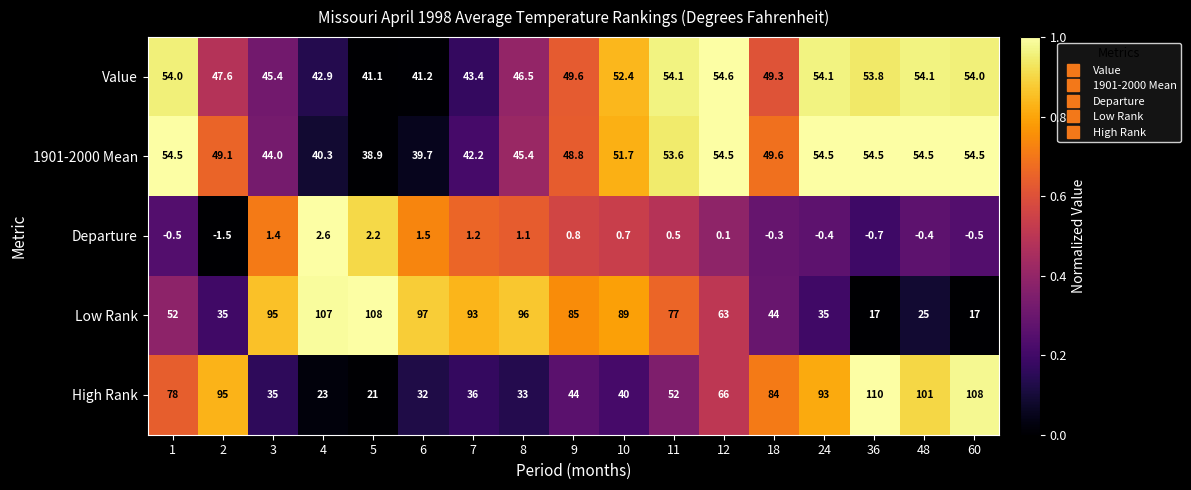

At how many categories does at least one series exceed 0?

17